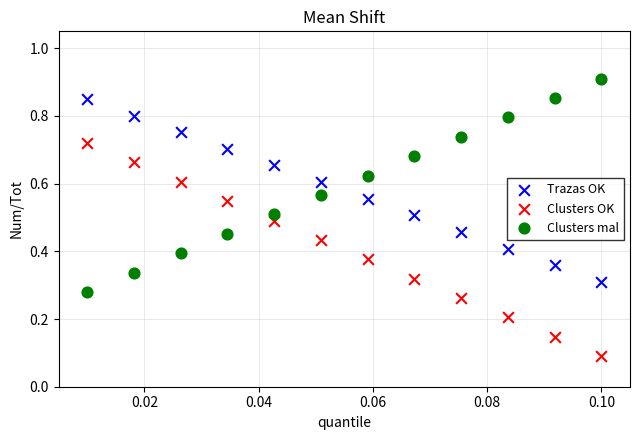

Which series contains the lowest Y value?

Clusters OK